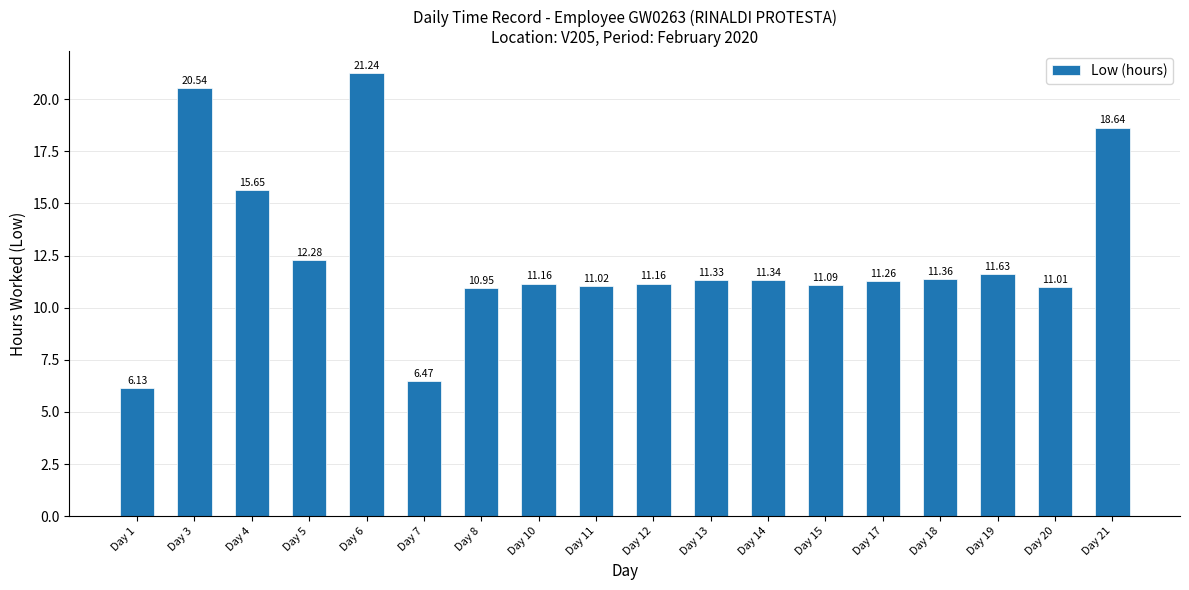

What is the smallest value displayed?

6.1